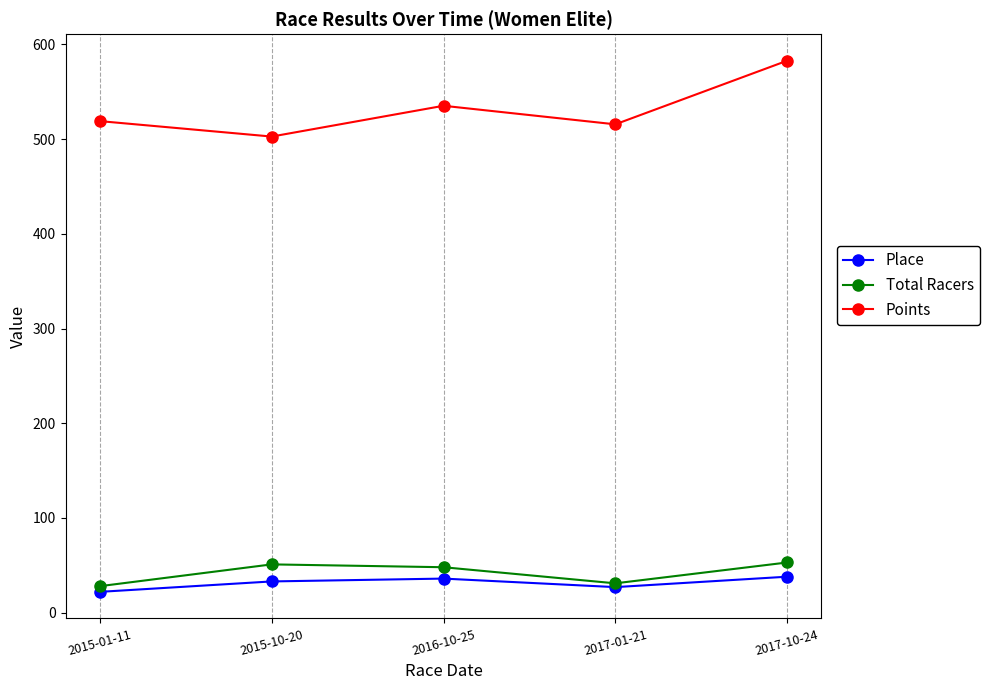

How many interior local peaks does the Points series have?

1